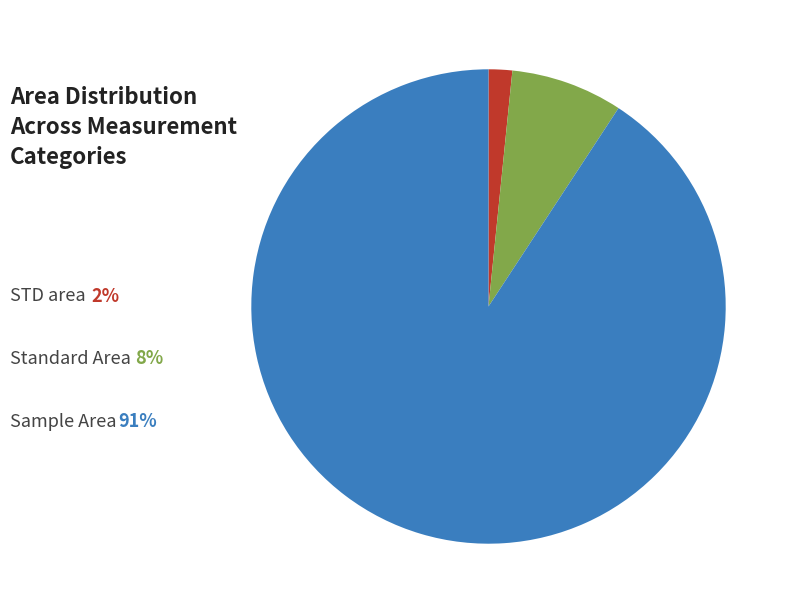

Is there any slice that represents more than half of the pie?

Yes